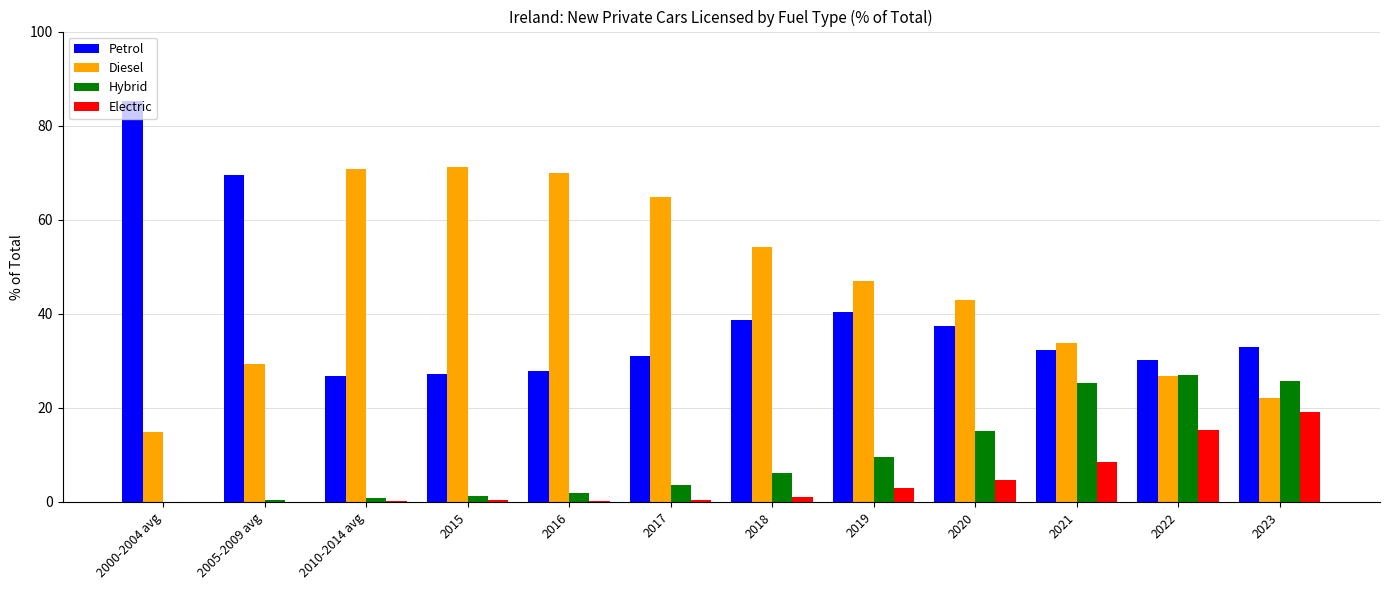

At which category does the chart reach its peak across all series?

2000-2004 avg